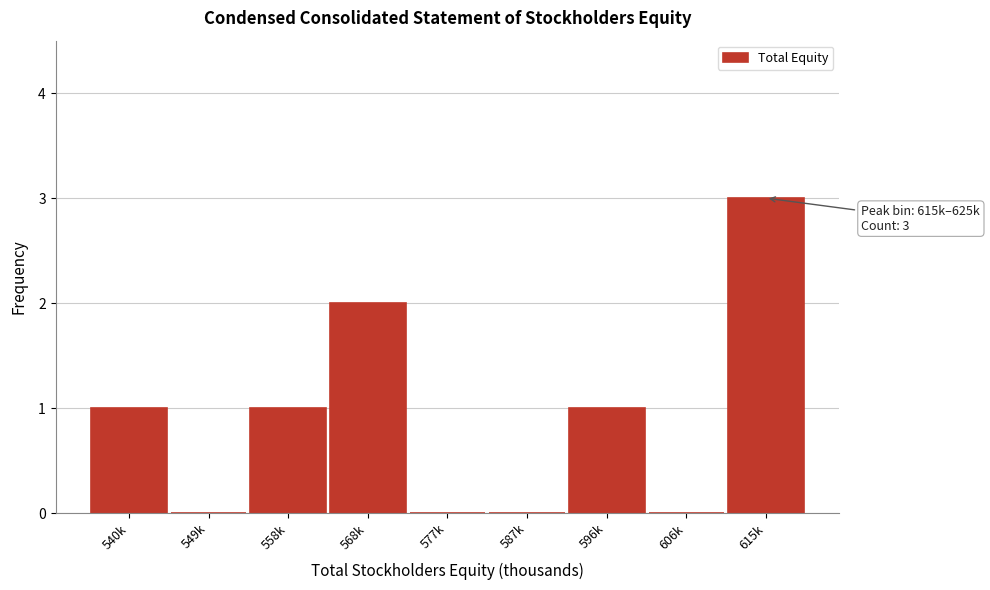

Reading right to left, transcribe all the data shown in this chart.

615k=3	606k=0	596k=1	587k=0	577k=0	568k=2	558k=1	549k=0	540k=1